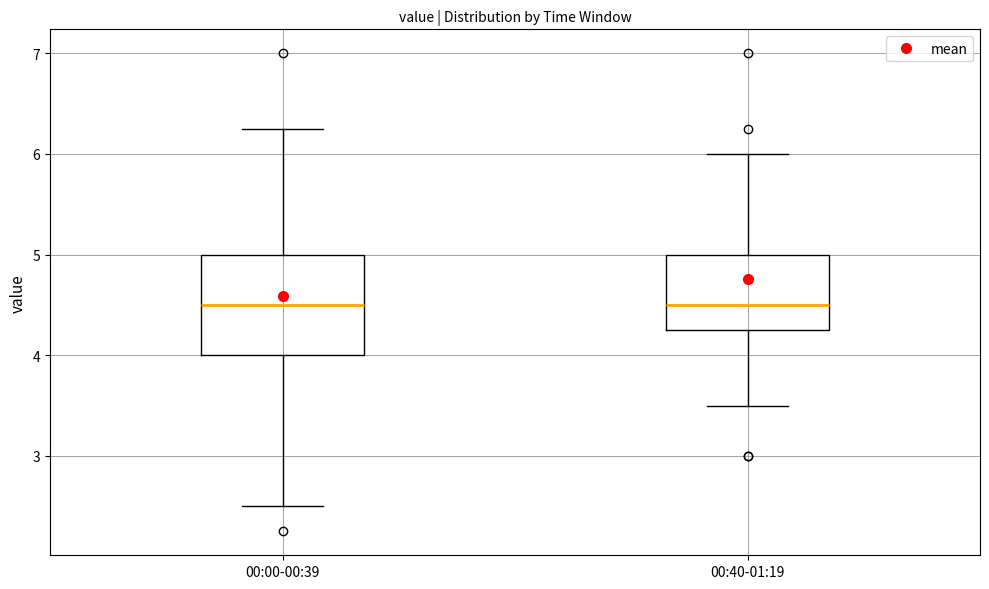

Reading left to right, read every box against the y-axis: the position of its median line, the range the box covers, and the ends of its whiskers. The values are not printed on the chart, so give them approximately, as read against the axis.

00:00-00:39: median 4.5, box 4.0 to 5.0, whiskers 2.5 to 6.3
00:40-01:19: median 4.5, box 4.3 to 5.0, whiskers 3.5 to 6.0